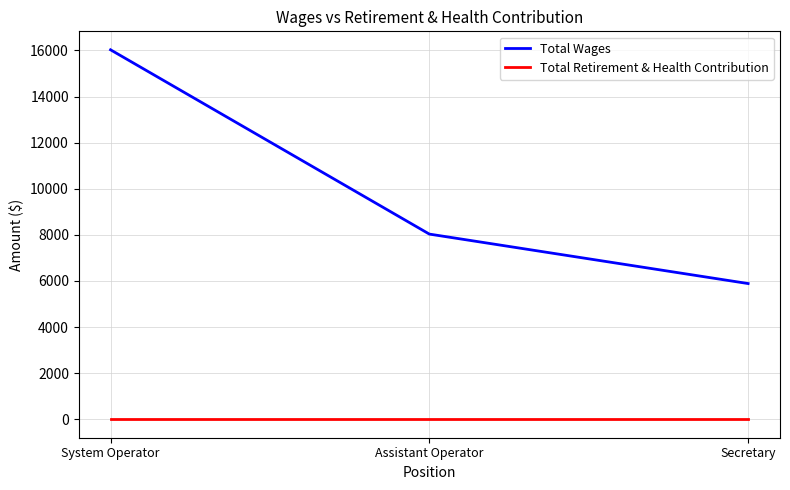

What is the difference between the maximum and minimum values in the Total Wages series?

10141